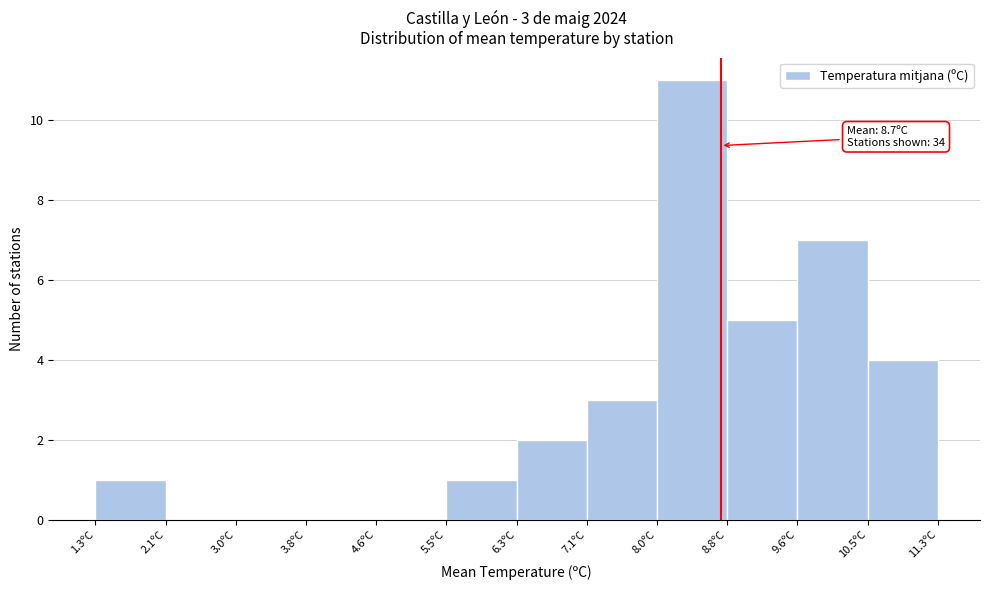

Over which range of the x-axis is the bar tallest?

8.0 to 8.8